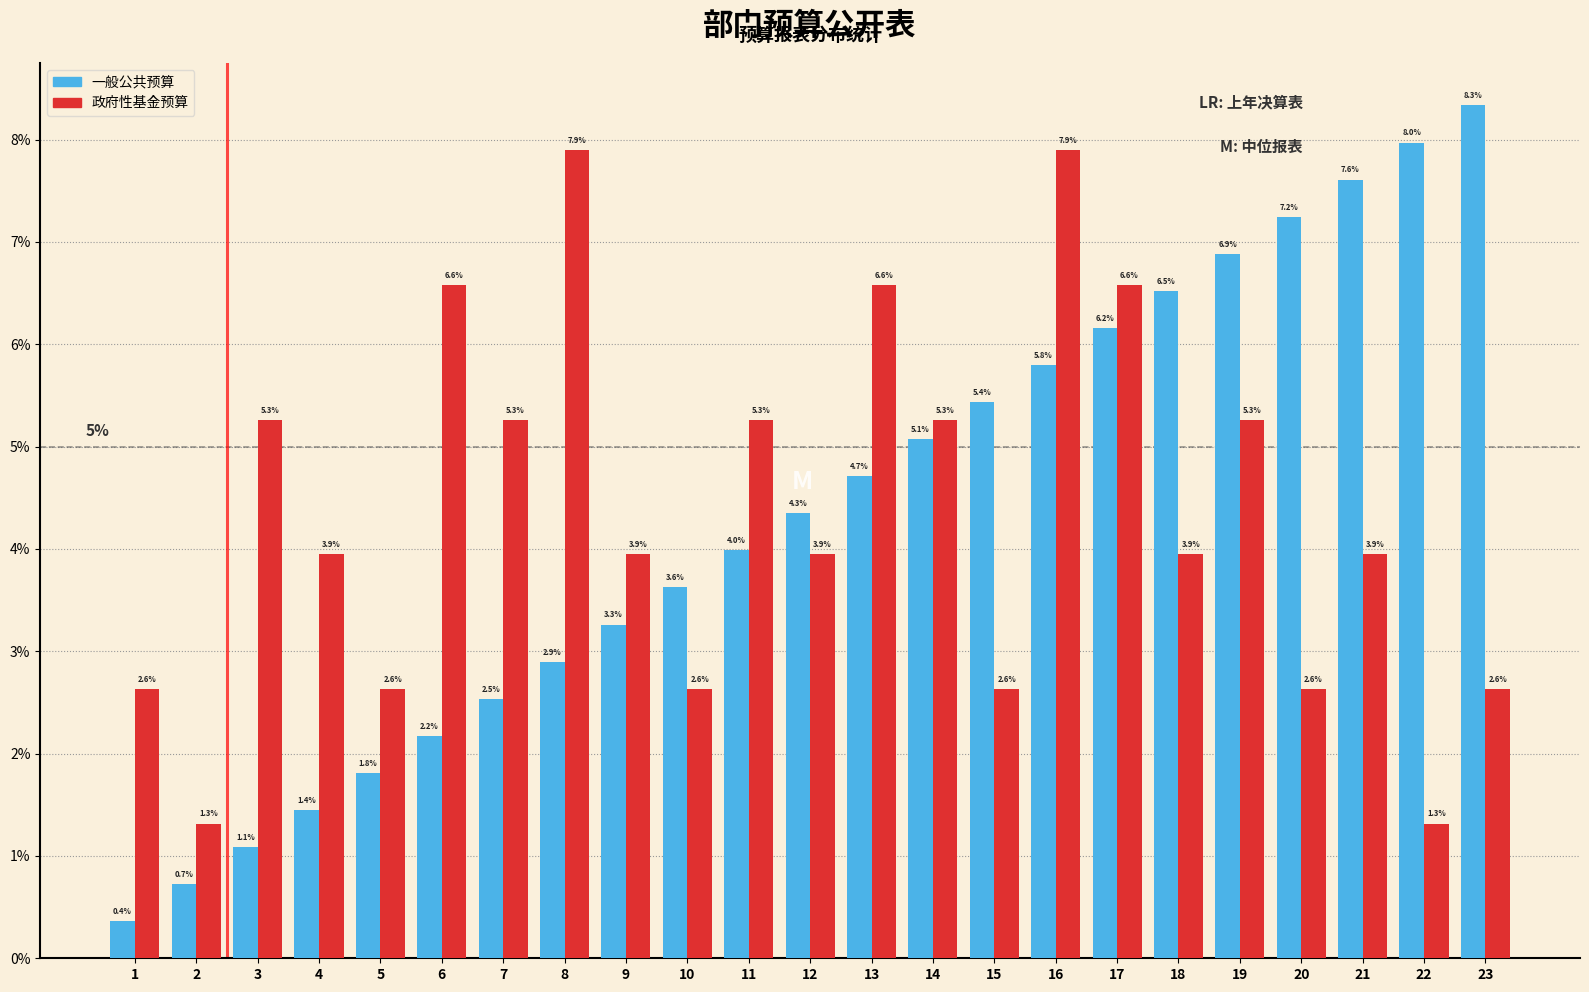

Reading right to left, list all the values displayed in this chart.

一般公共预算: 8.3	8.0	7.6	7.2	6.9	6.5	6.2	5.8	5.4	5.1	4.7	4.3	4.0	3.6	3.3	2.9	2.5	2.2	1.8	1.4	1.1	0.7	0.4
政府性基金预算: 2.6	1.3	3.9	2.6	5.3	3.9	6.6	7.9	2.6	5.3	6.6	3.9	5.3	2.6	3.9	7.9	5.3	6.6	2.6	3.9	5.3	1.3	2.6